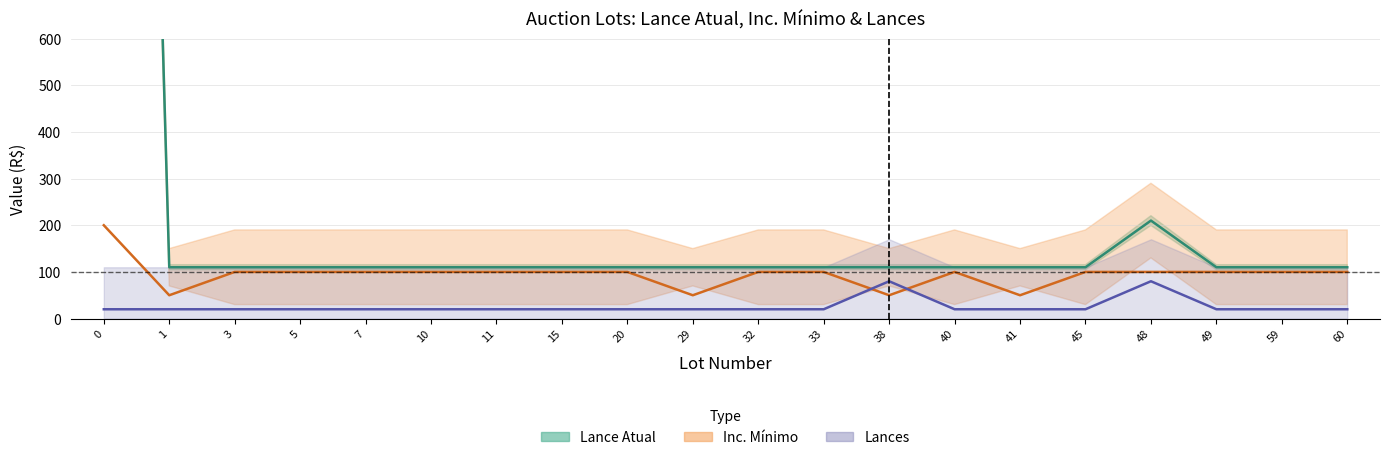

How many times do Lances and Inc. Mínimo cross each other?

2